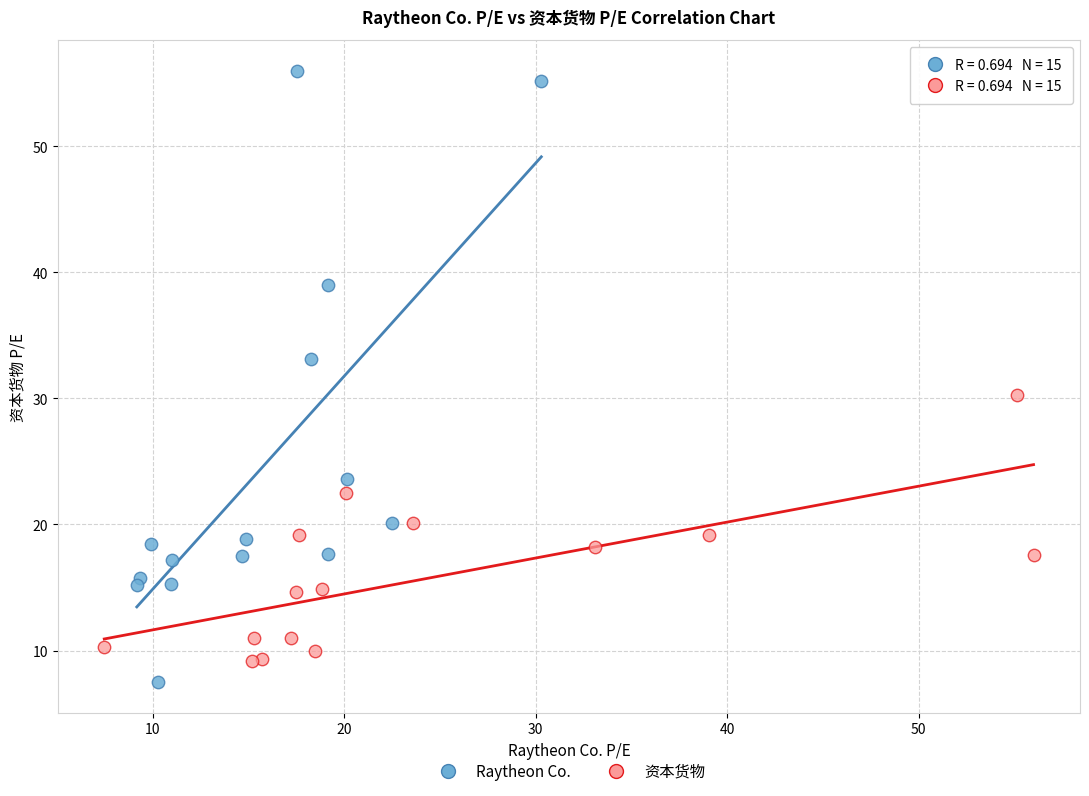

Which series has the widest spread of Y values?

Raytheon Co.